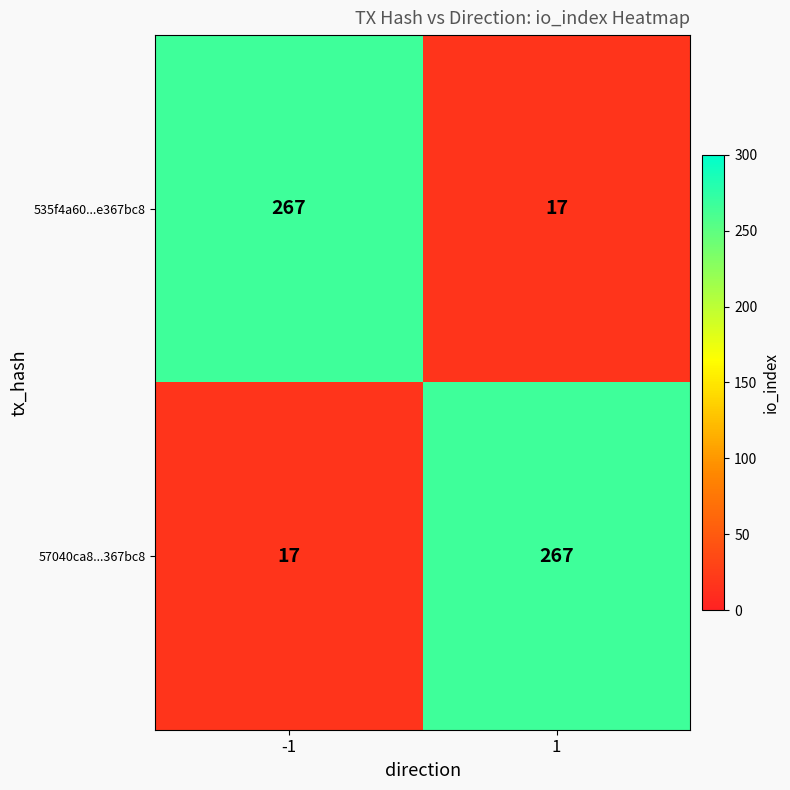

Reading left to right, extract all data points from this chart.

535f4a60...e367bc8: 267	17
57040ca8...367bc8: 17	267